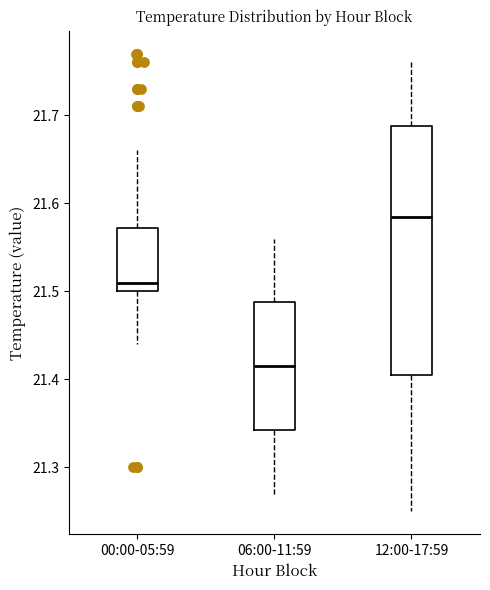

Comparing the boxes themselves (not the whiskers), which one is the tallest?

12:00-17:59